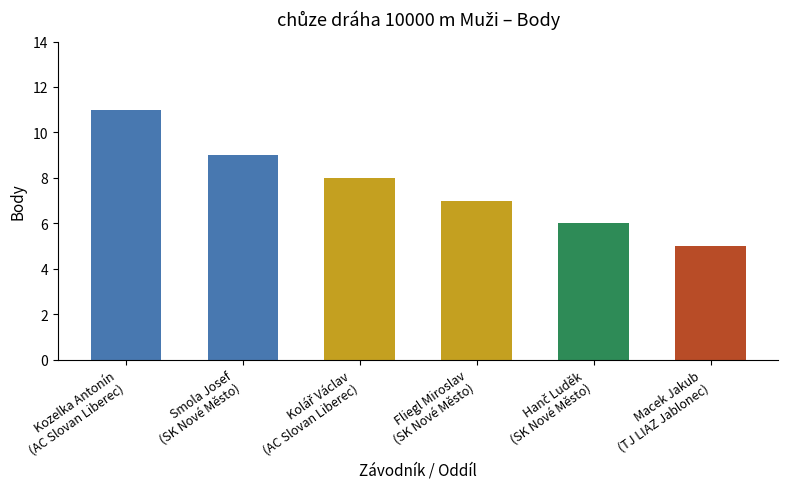

What is the change in value from Hanč Luděk
(SK Nové Město) to Macek Jakub
(TJ LIAZ Jablonec)?

-1